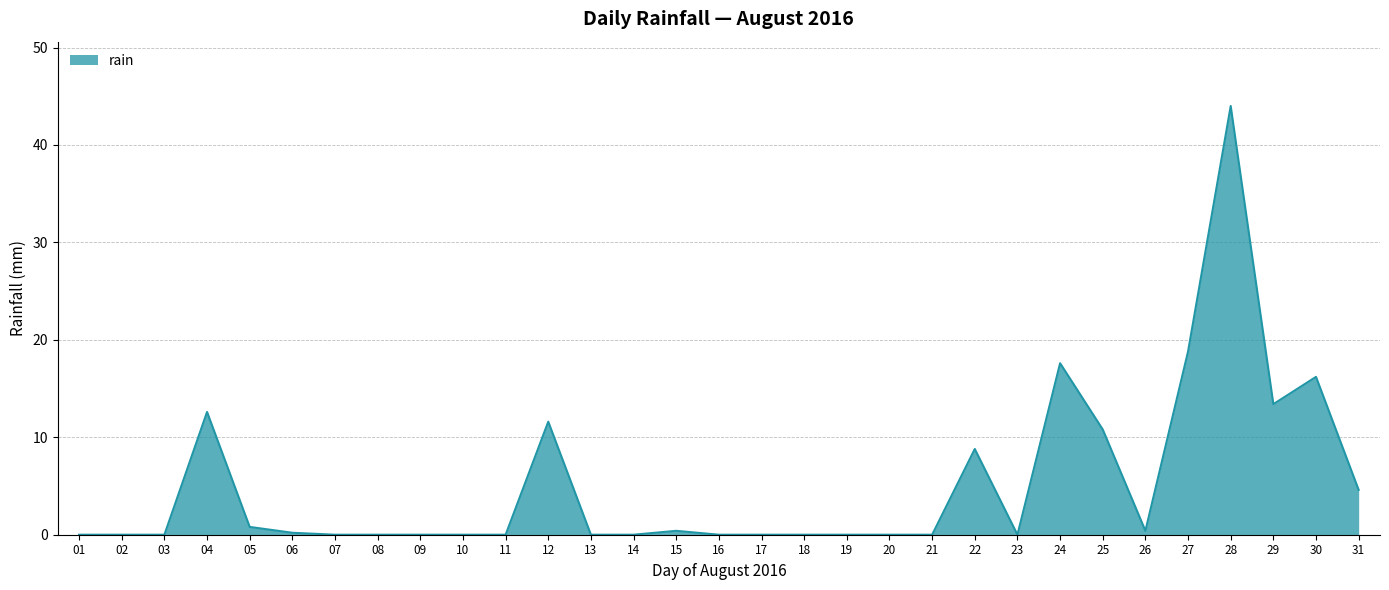

At which label is the value closest to 22?

27